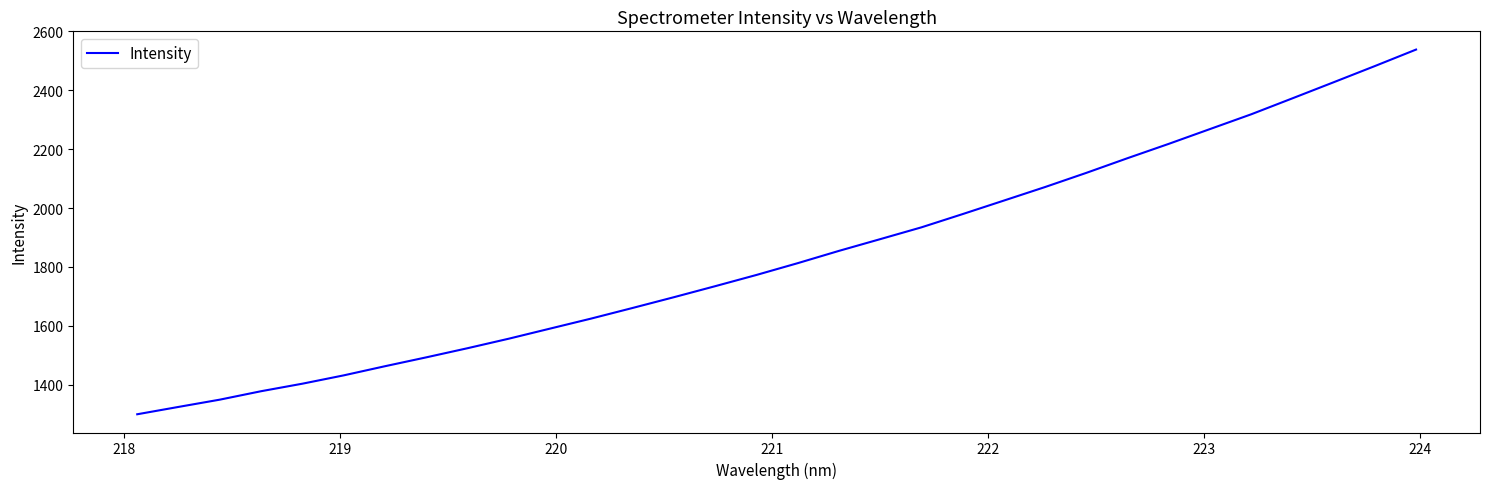

What is the smallest value displayed?

1299.4